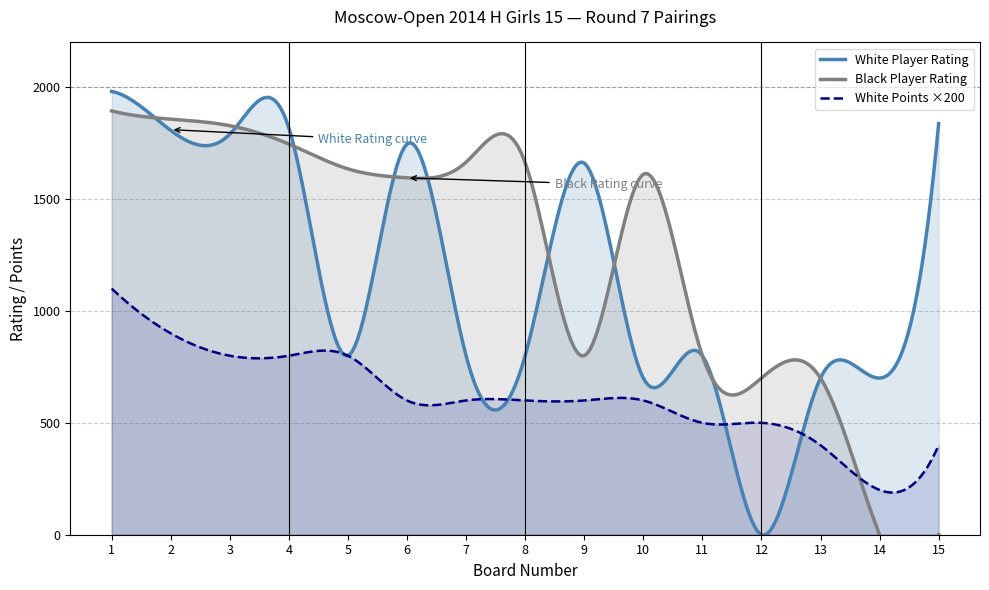

What is the sum of the White Points Before values at 2 and 13?

6.5